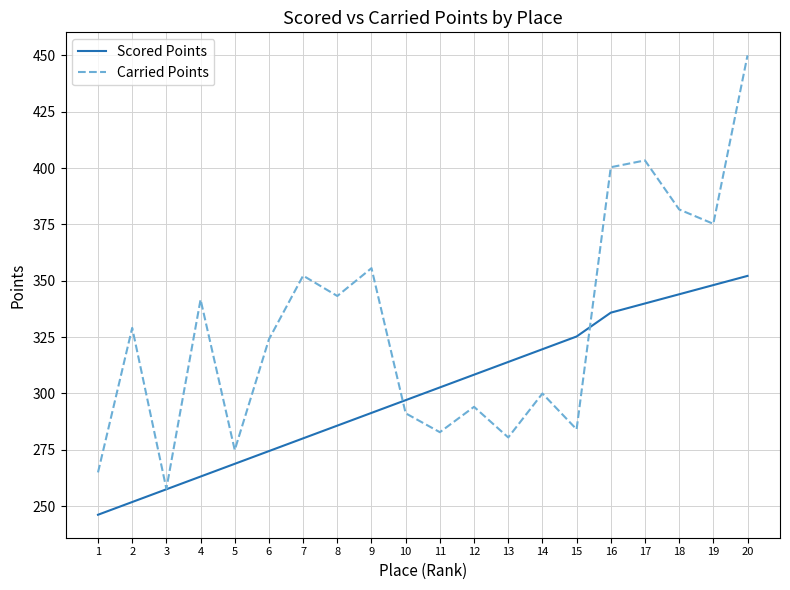

What is the maximum value shown in the chart?

450.0